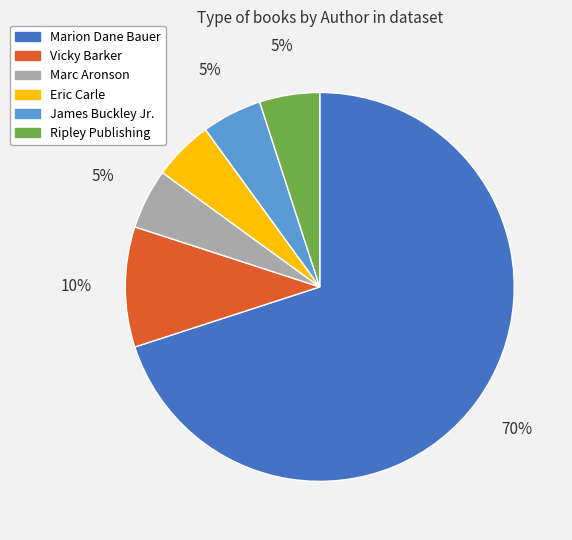

To the nearest percent, what percentage of the pie is Marion Dane Bauer?

70%